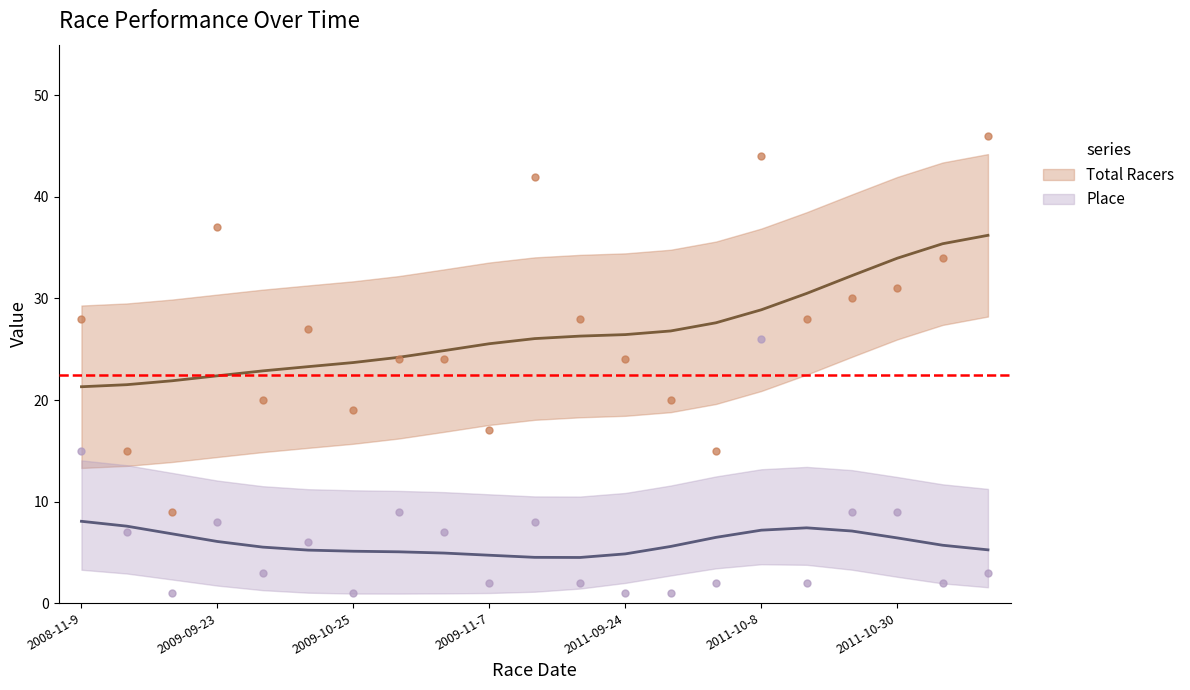

Is the value of Place at 2009-10-17 greater than the value of Total Racers at 2009-10-25?

No